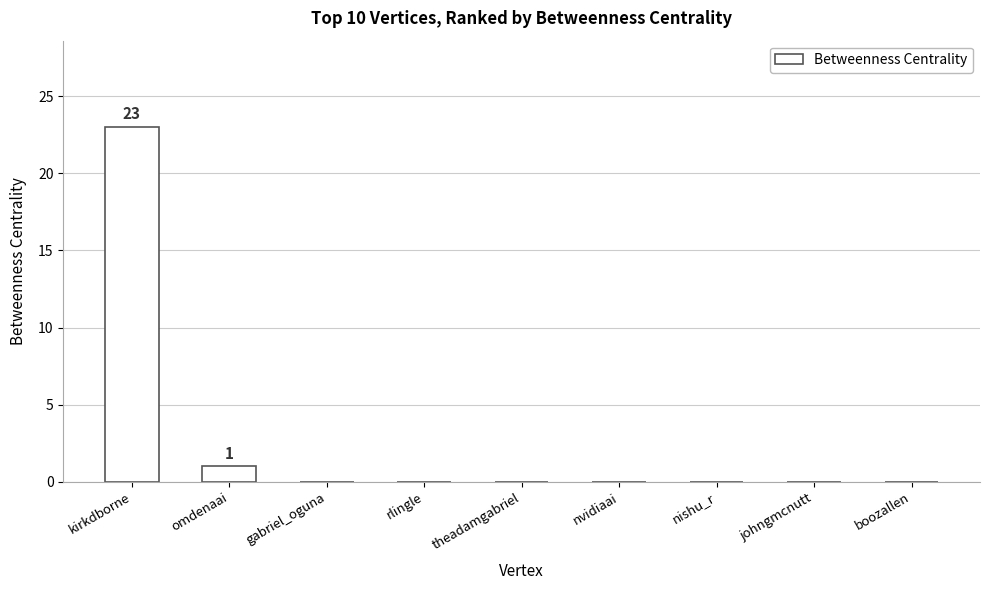

Is it true that the value at nvidiaai is 0?

True